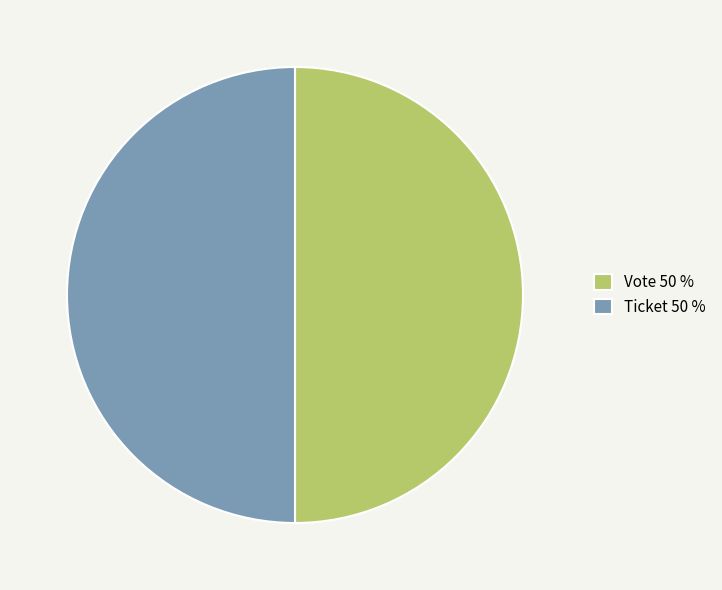

The Vote slice represents 99% of the pie. True or false?

False